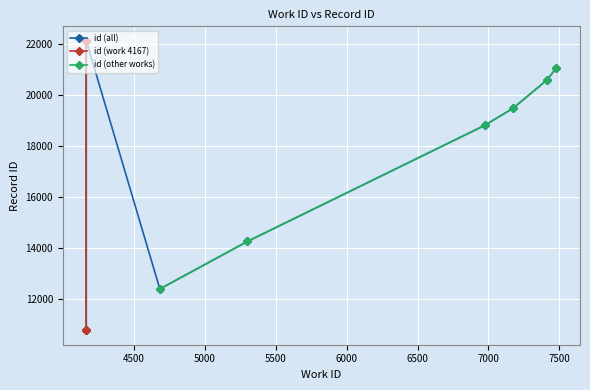

Reading right to left, extract all data points from this chart.

4167=22110	4167=22106	7479=21050	7411=20571	7171=19462	6972=18797	5302=14257	4685=12397	4167=10785	4167=10781